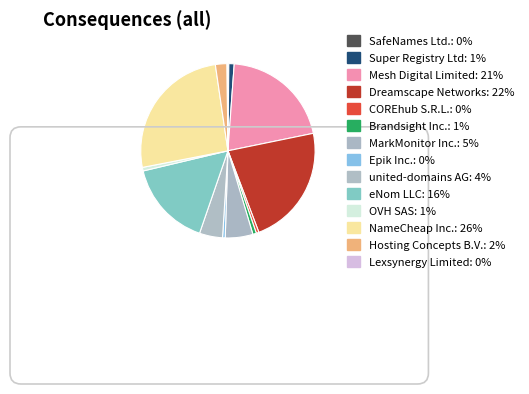

Is Brandsight Inc. the majority of the pie?

No